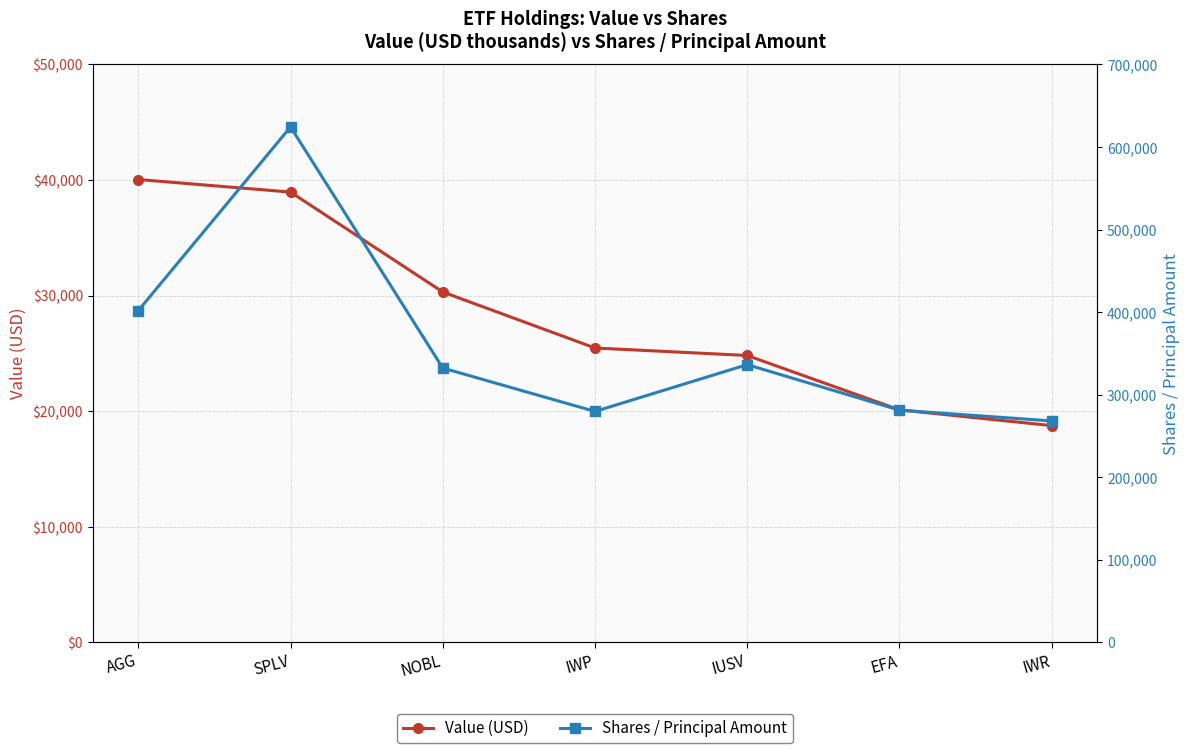

What is the difference between the maximum and second lowest values in the Value (USD) series?

19932